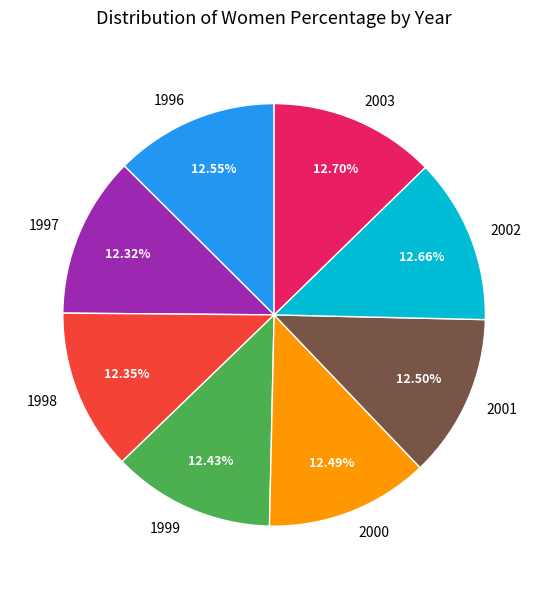

Approximately how many times larger is the value at 1998 compared to 2002?

1.0